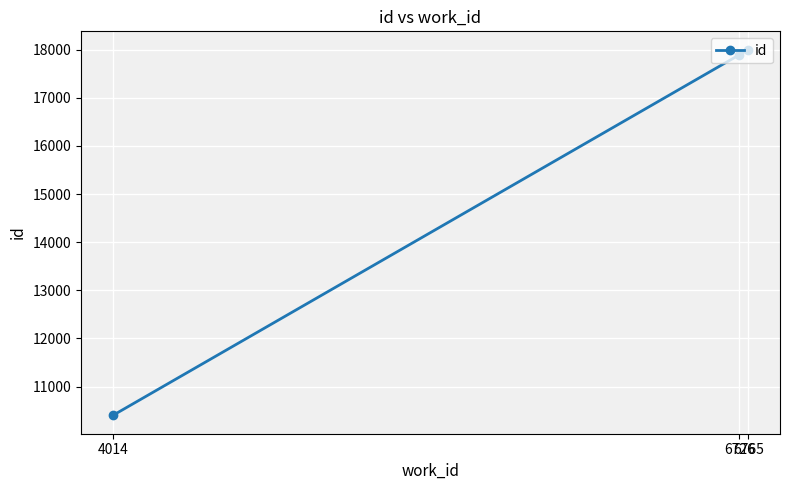

What is the value of the 2nd point from the left?

17894